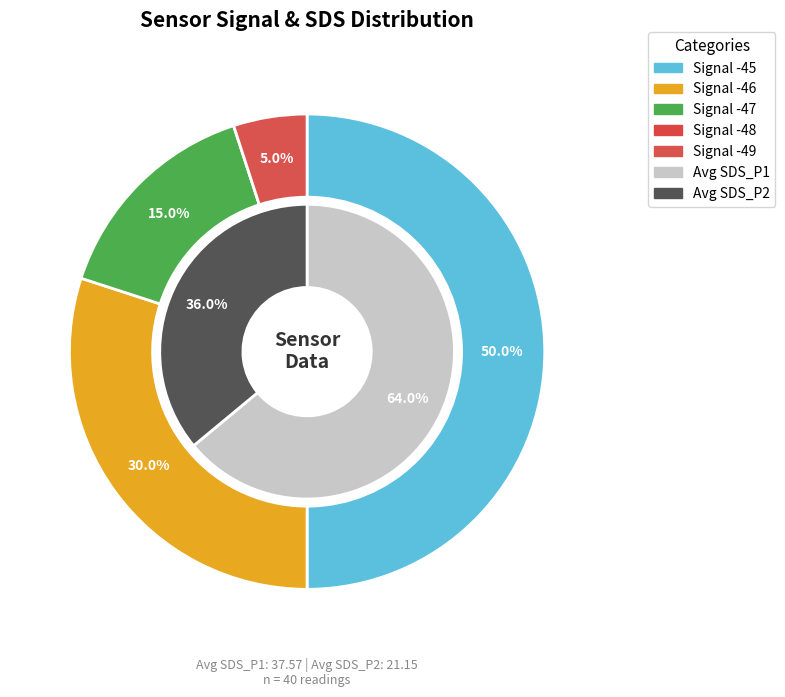

Does 21 account for over 50% of the chart?

No